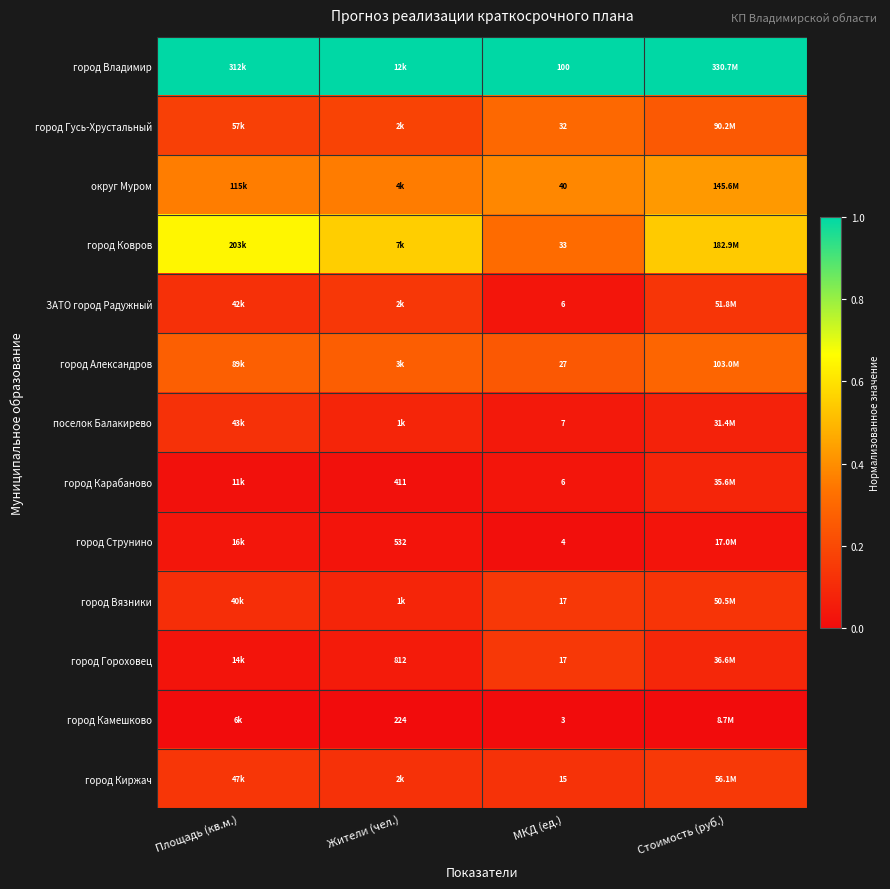

Is the value of город Ковров at МКД (ед.) greater than the value of ЗАТО город Радужный at МКД (ед.)?

Yes